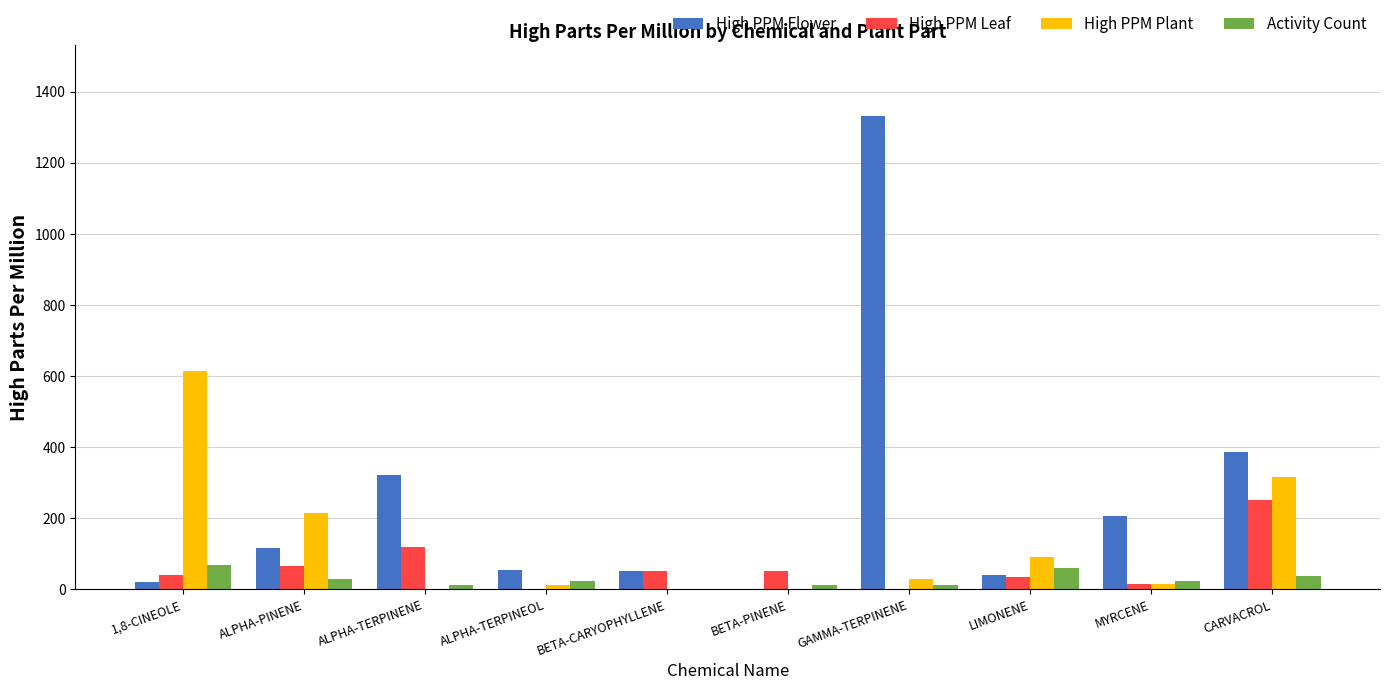

At which category does the chart reach its peak across all series?

GAMMA-TERPINENE